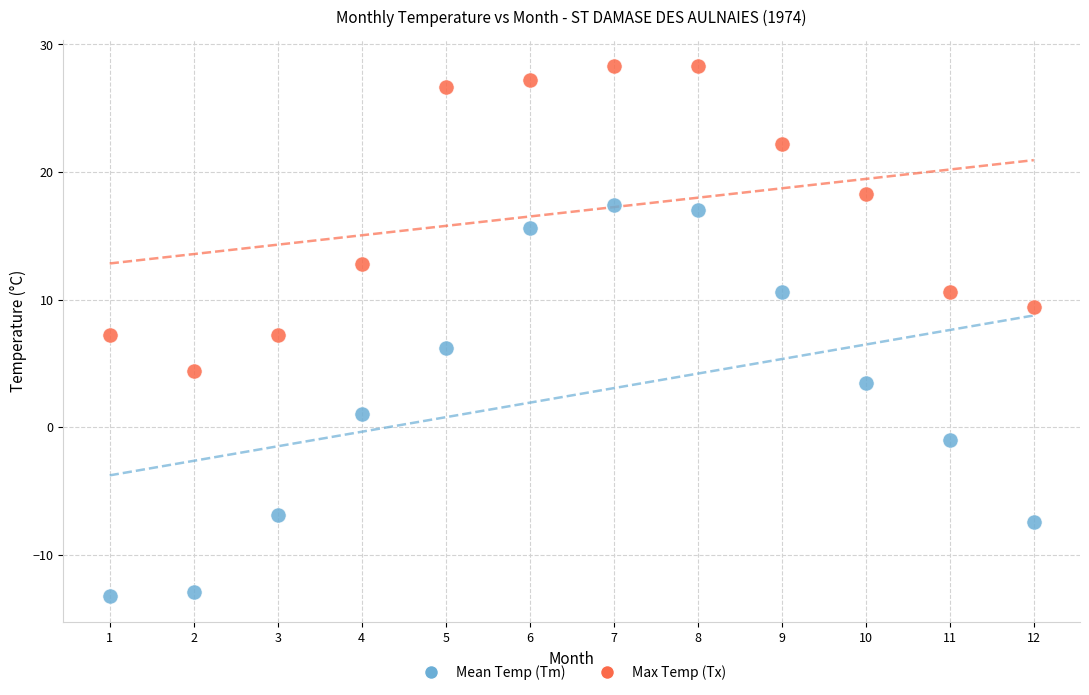

Which series has the largest Y range (max minus min)?

Mean Temp (Tm)